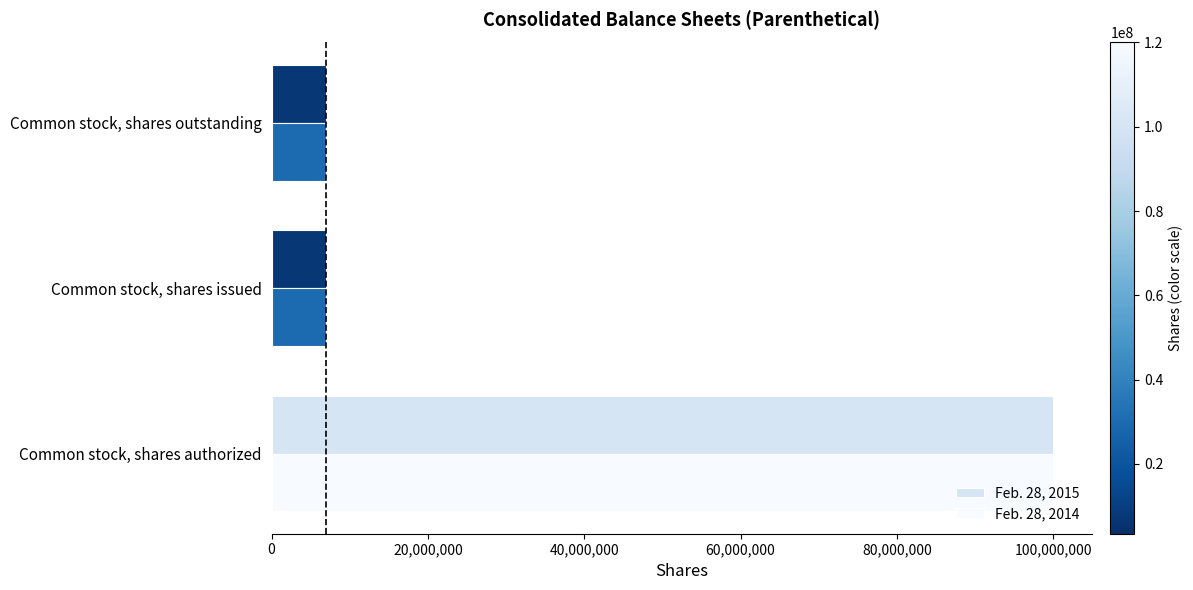

What is the minimum value for Feb. 28, 2015?

6900000